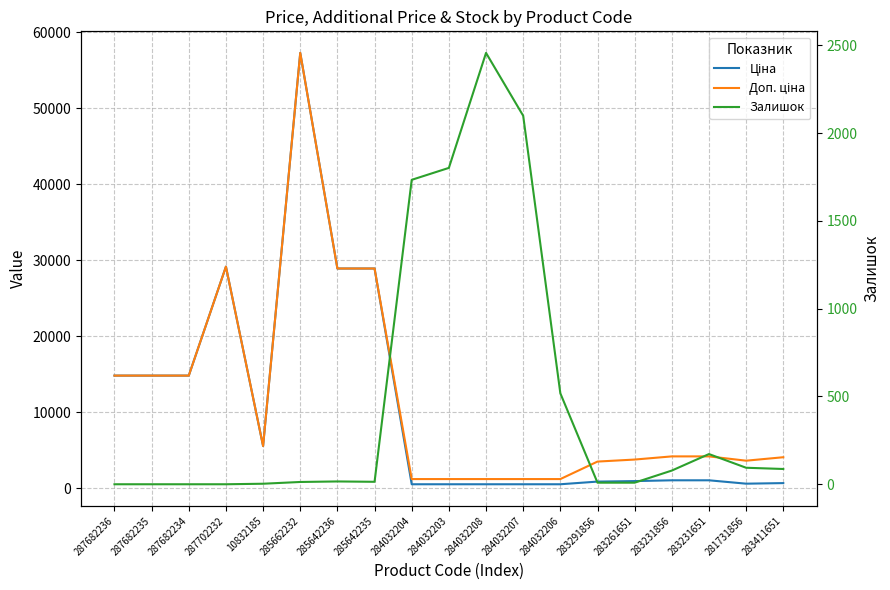

The value of Ціна at 283411651 is 920.3. True or false?

False